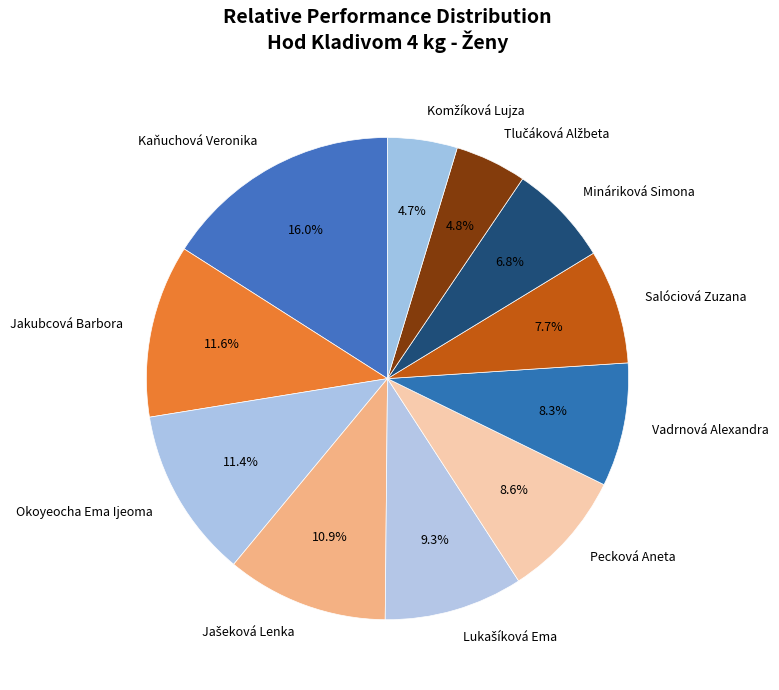

Combined, do Jakubcová Barbora and Pecková Aneta account for over 50%?

No